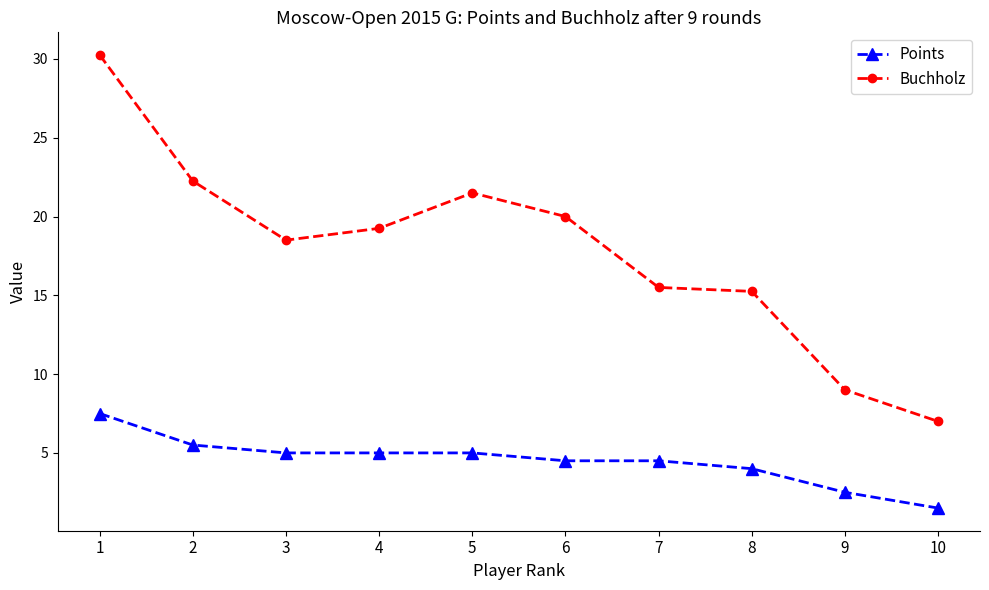

At how many categories does at least one series exceed 17?

6